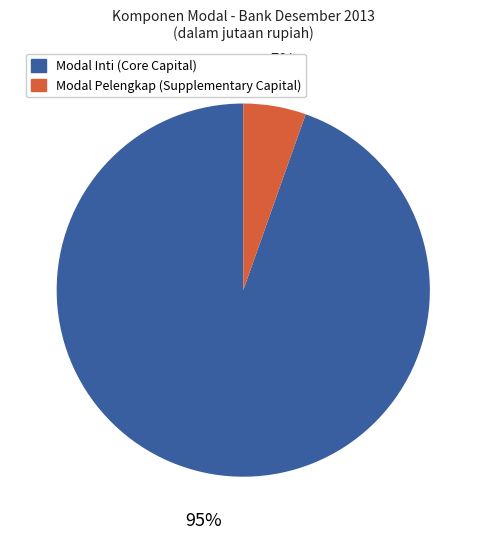

Combined, do Modal Inti (Core Capital) and Modal Pelengkap (Supplementary Capital) account for over 50%?

Yes